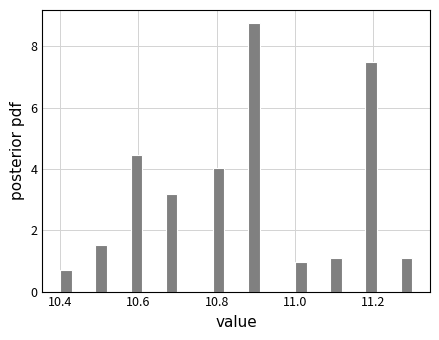

Around what value on the x-axis is the tallest bar? Give the approximate position of its centre, as read against the axis.

10.90